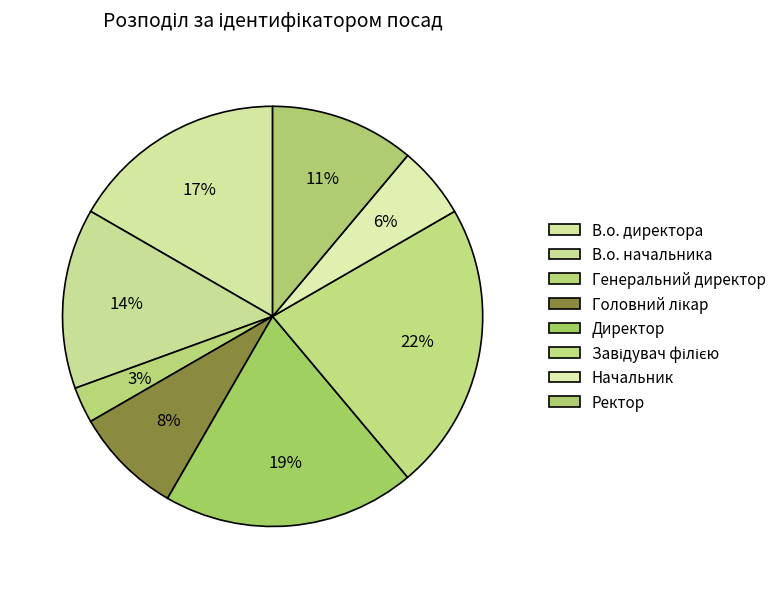

Count the number of slices in the pie.

8